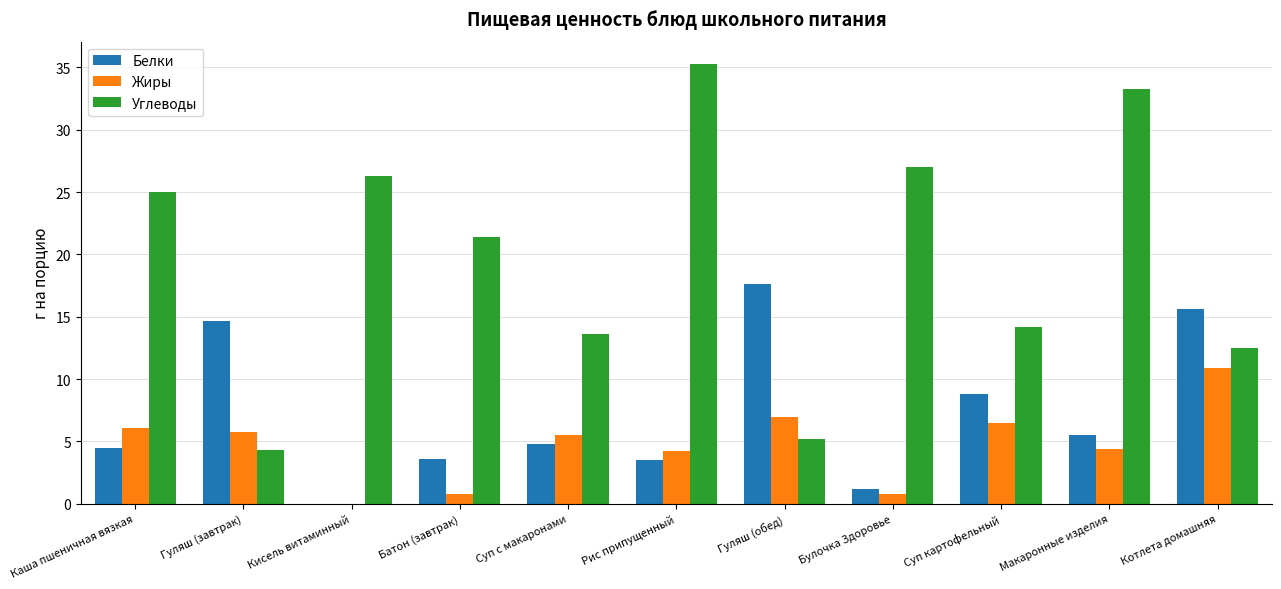

Which series has the largest total across all categories?

Углеводы